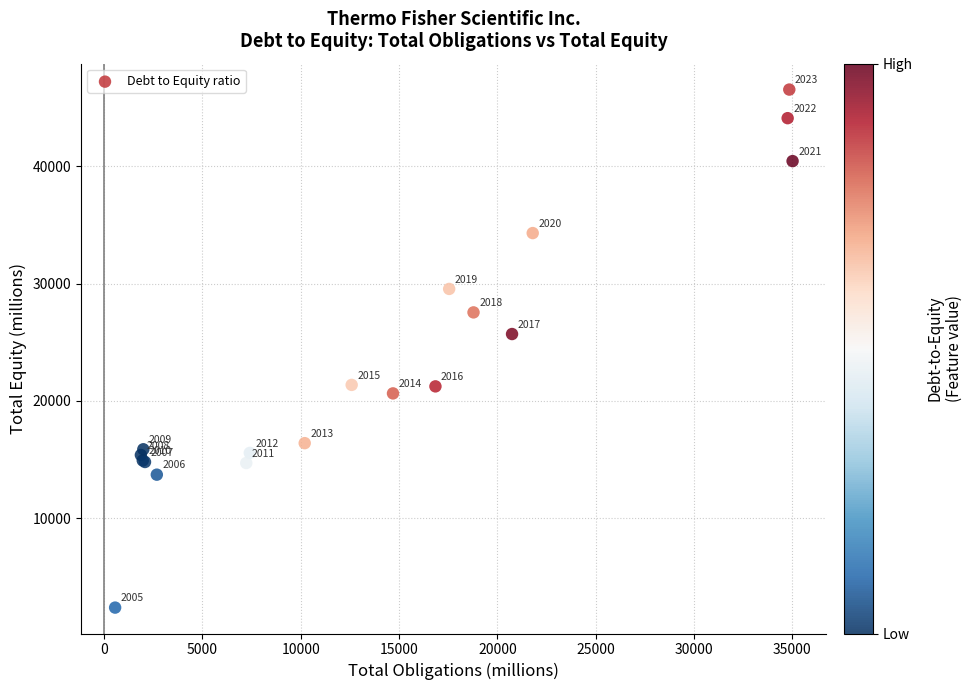

What Y value in the scatter plot is closest to 24458?

25698.2